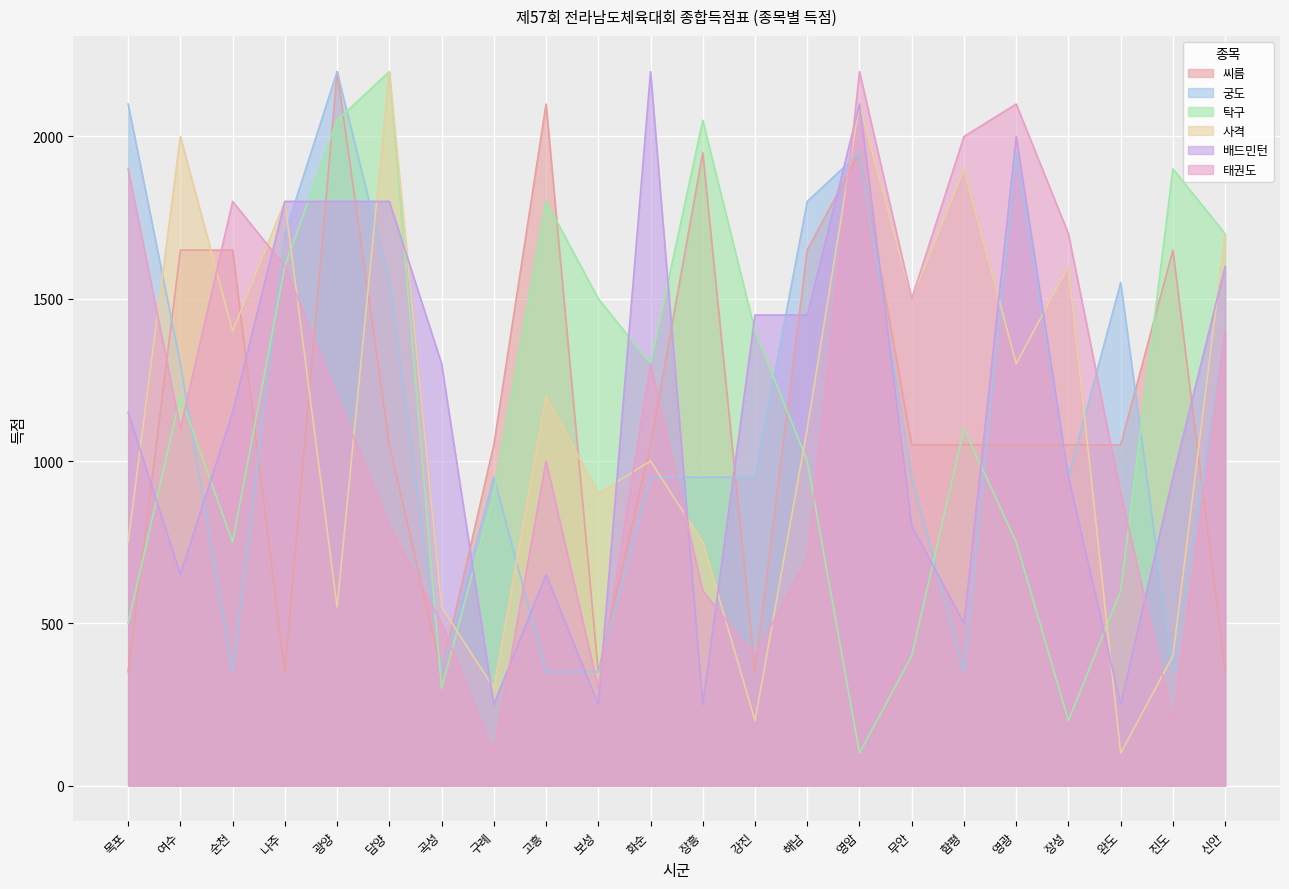

Between which two adjacent categories do 태권도 and 씨름 first intersect?

목포 and 여수